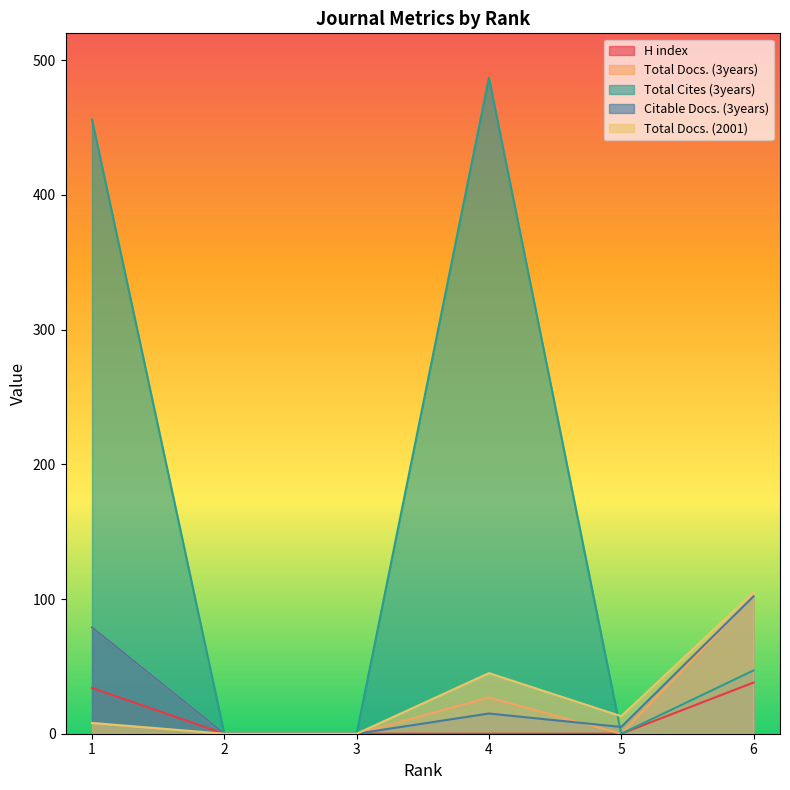

Rank the series at 2 from lowest to highest value.

H index, Total Docs. (3years), Total Cites (3years), Citable Docs. (3years), Total Docs. (2001)